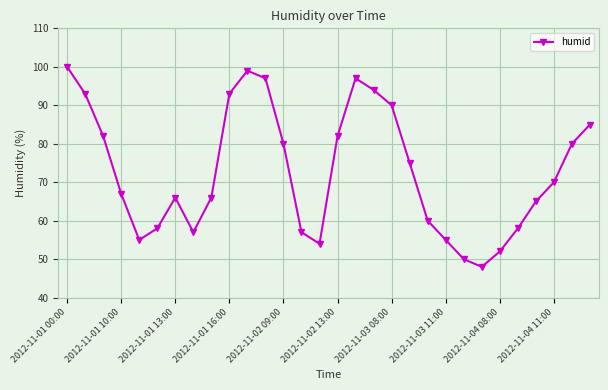

How many interior local valleys (lower than both neighbors) does the data have?

4